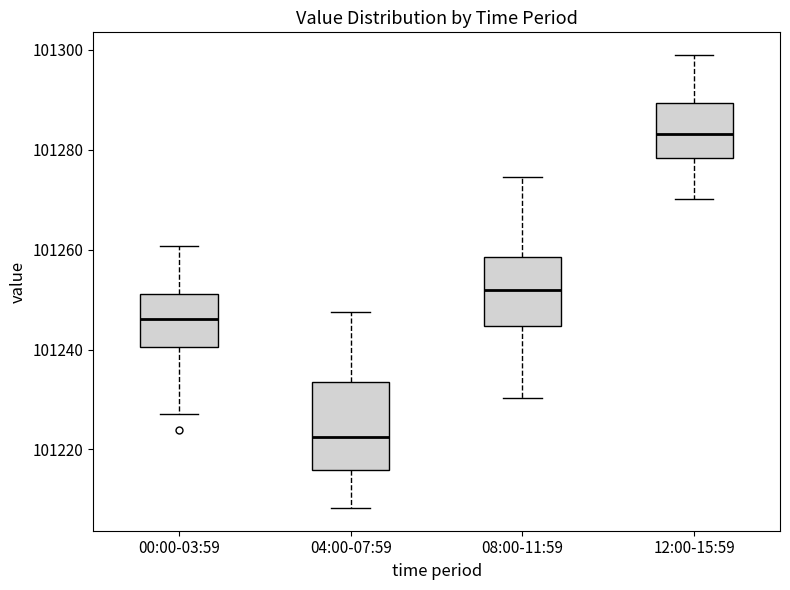

Comparing the boxes themselves (not the whiskers), which one is the tallest?

04:00-07:59